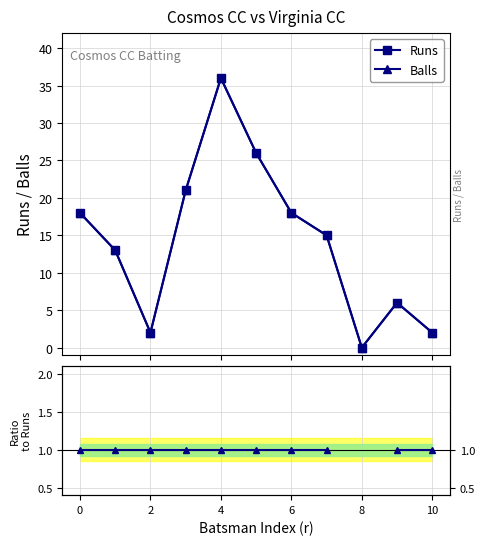

True or false: Balls has a value of 25.4 at 0.

False